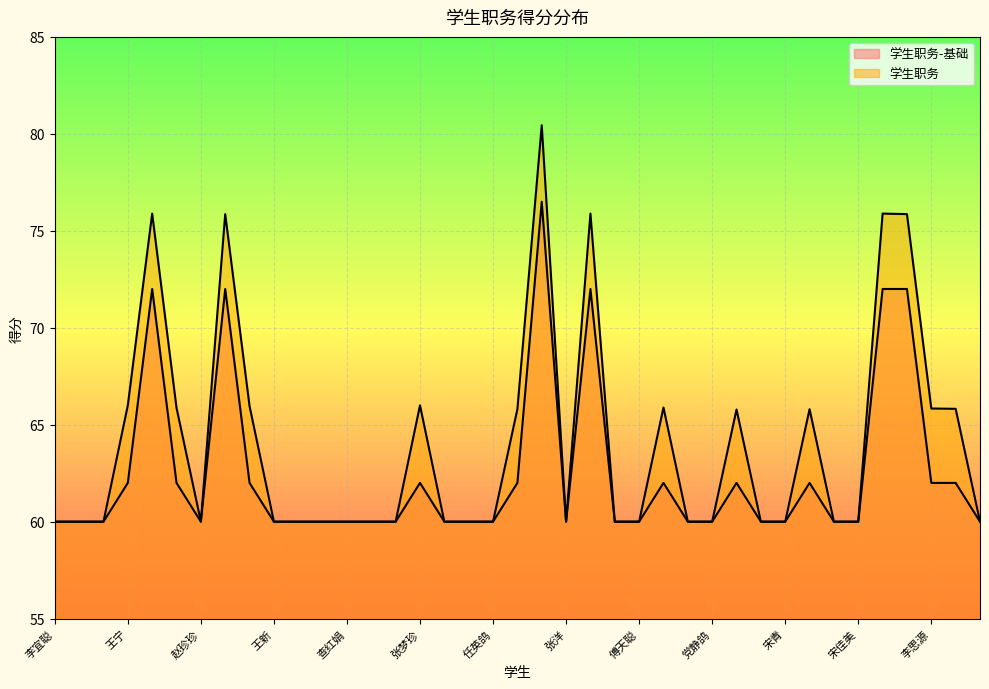

True or false: 学生职务-基础 has a value of 60.0 at 李诗雨.

True